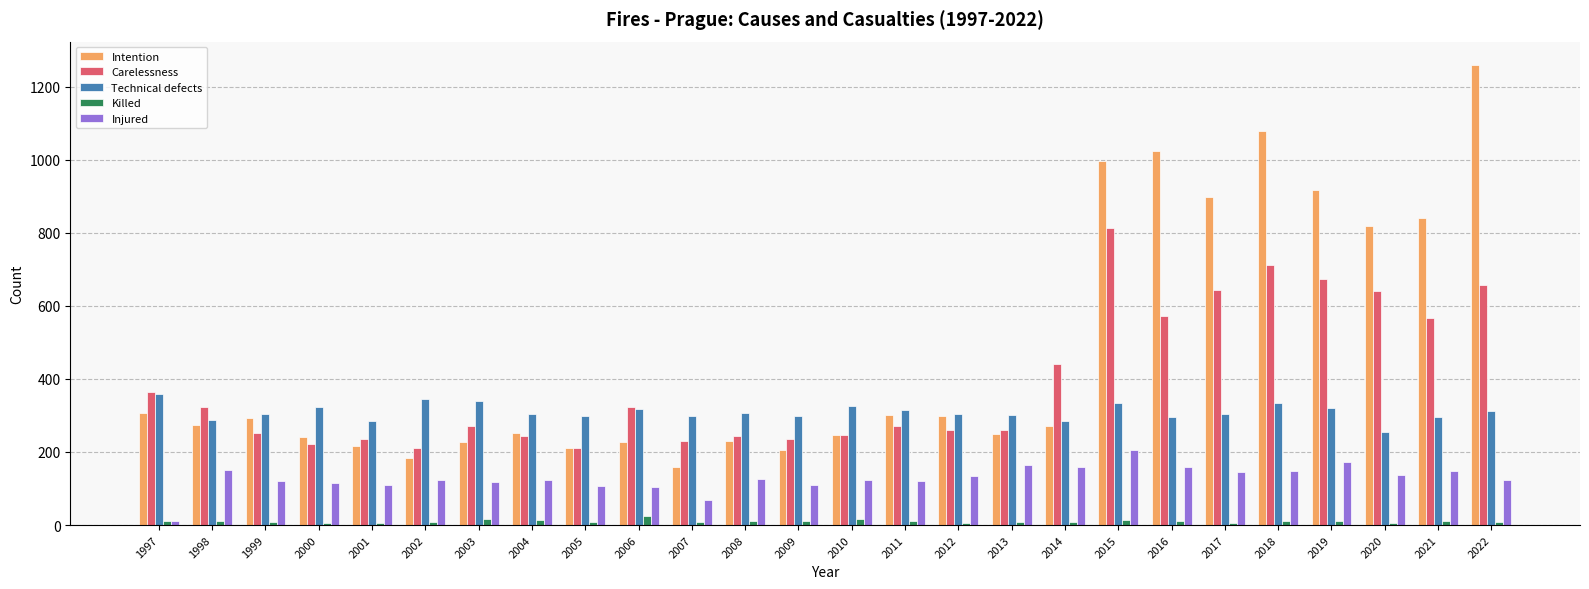

Rank the series by their maximum value, from highest to lowest.

Intention, Carelessness, Technical defects, Injured, Killed